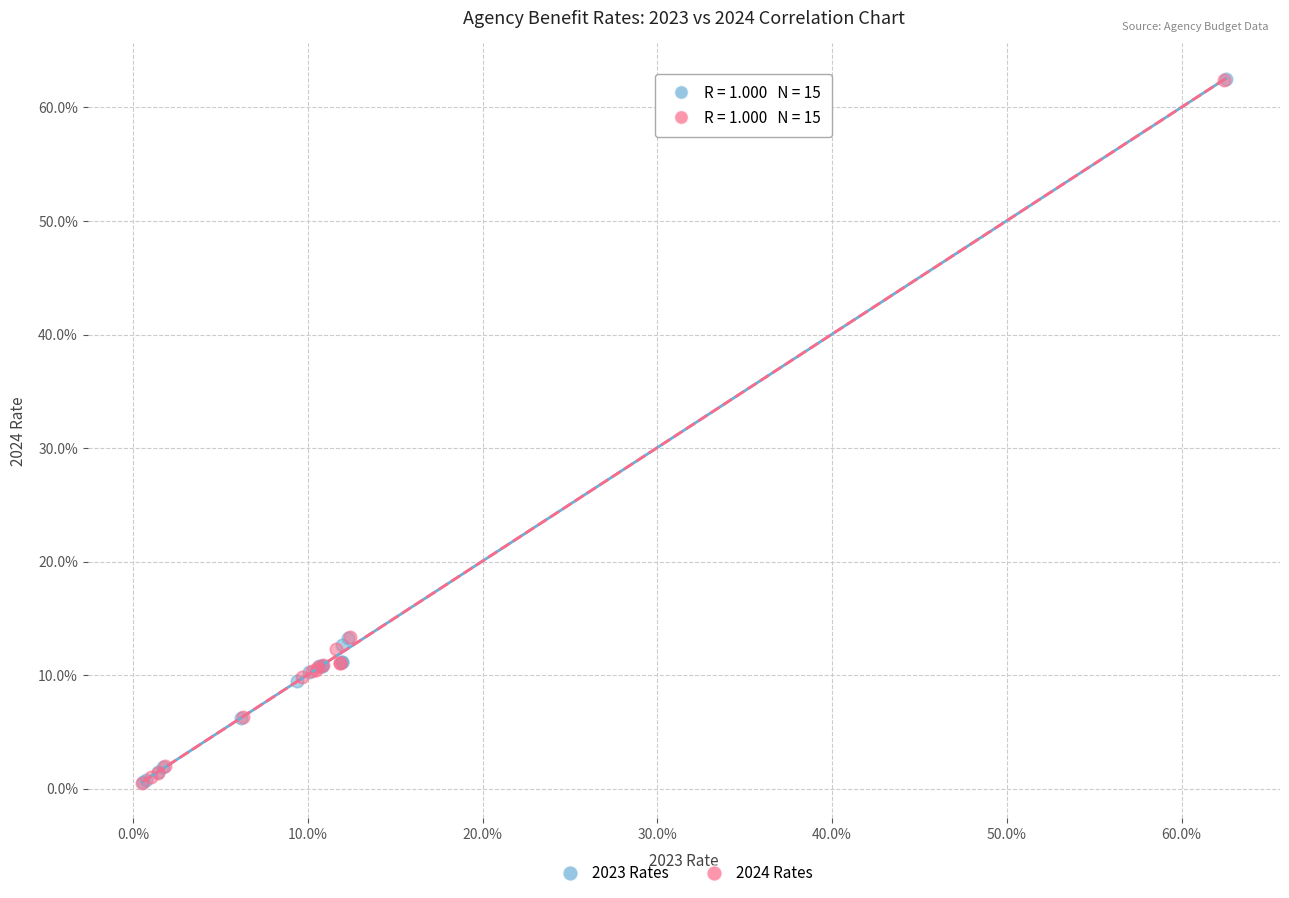

What are all the series names shown in the legend?

2023 Rates, 2024 Rates